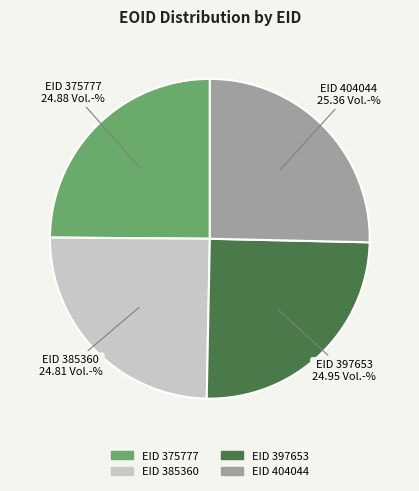

Is there a majority slice in this chart?

No